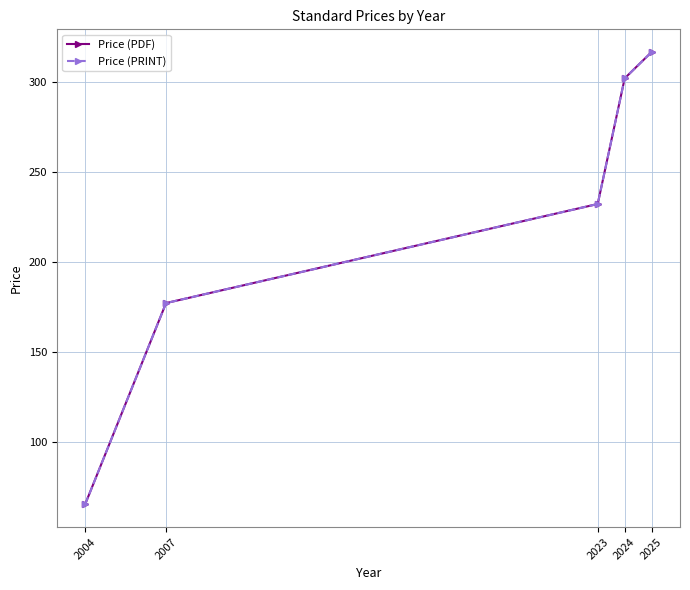

True or false: Price (PDF) and Price (PRINT) cross at least once.

False